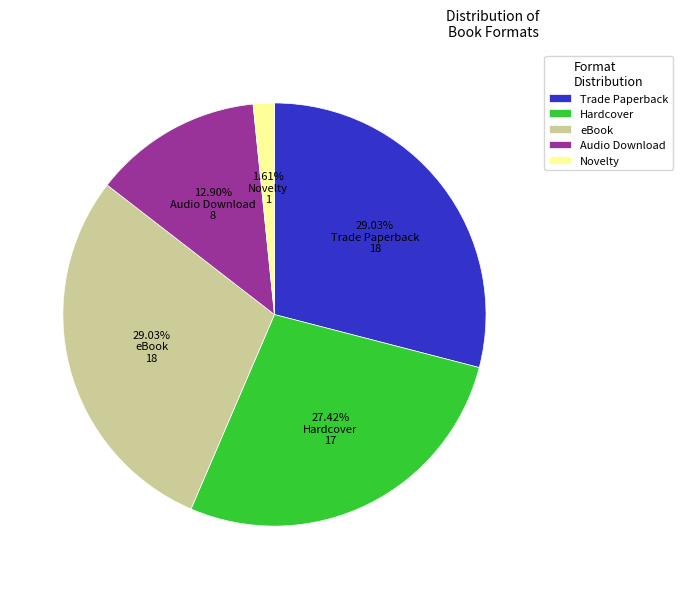

Which category has the smallest portion of the pie?

Novelty